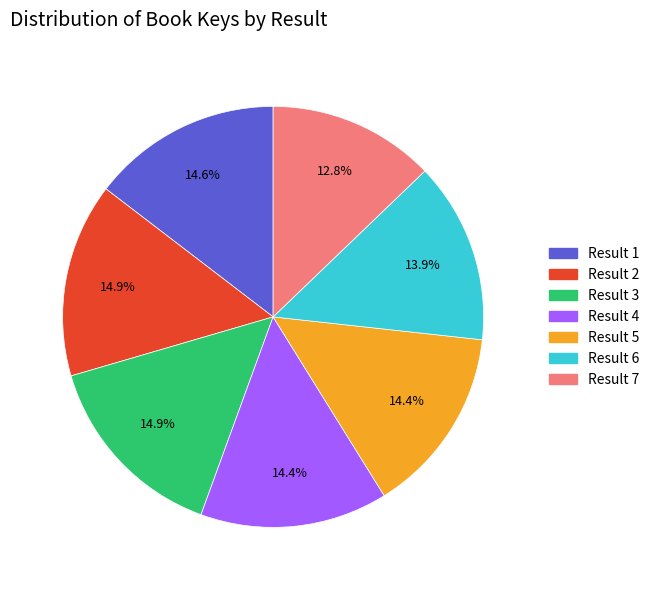

What is the ratio of the value at Result 3 to the value at Result 5?

1.0